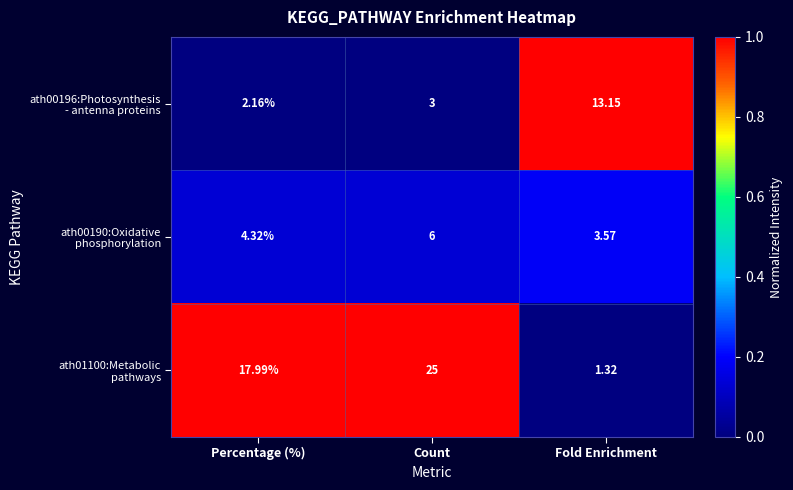

Which category has the highest value across all series?

Count